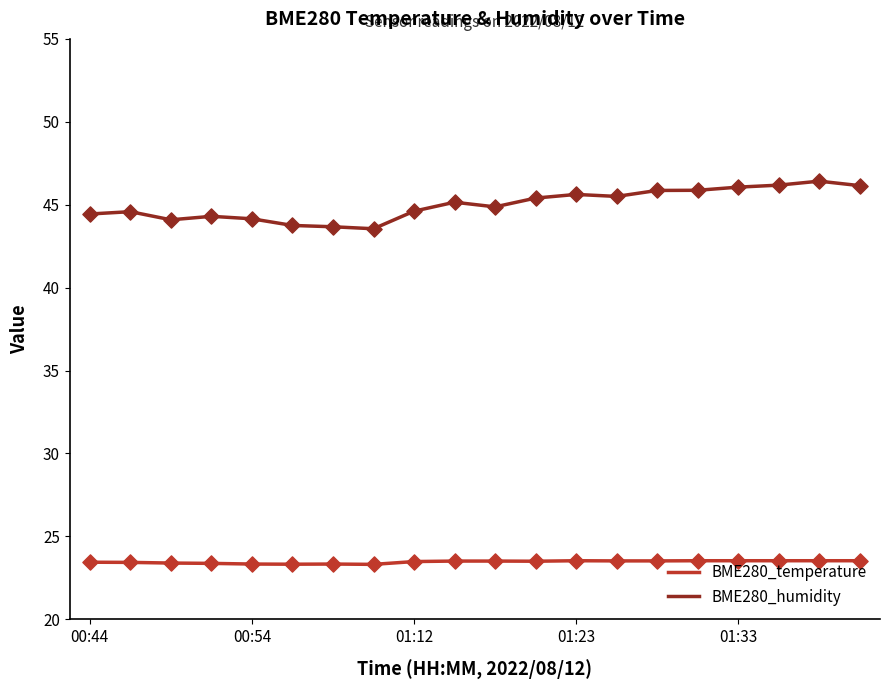

Which series has the widest spread of values?

BME280_humidity